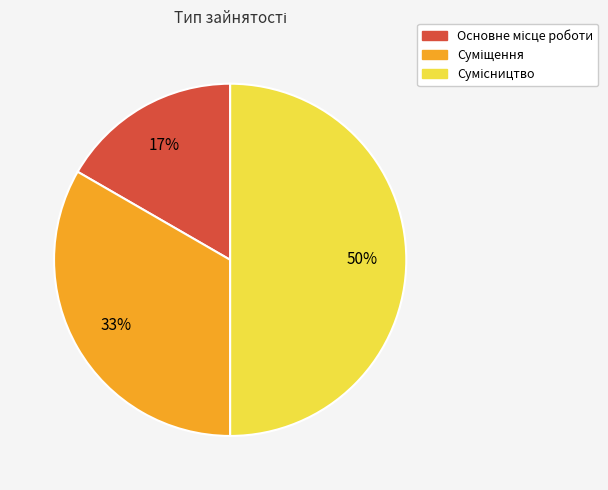

To the nearest percent, what is the average slice percentage?

33%